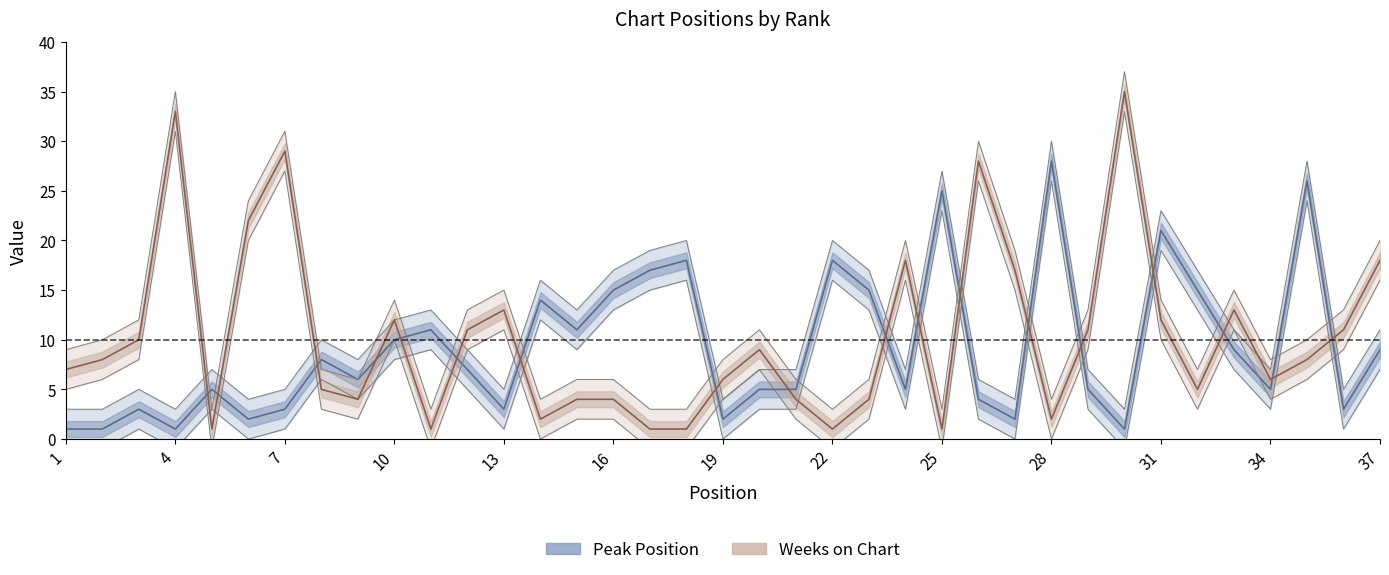

Is this an area chart (filled region under the line)?

No